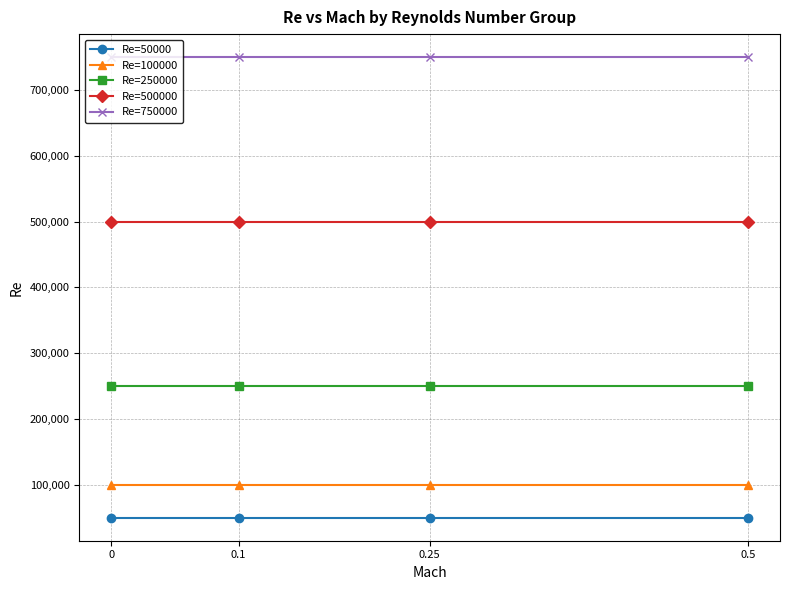

Does the chart have visible grid lines?

Yes